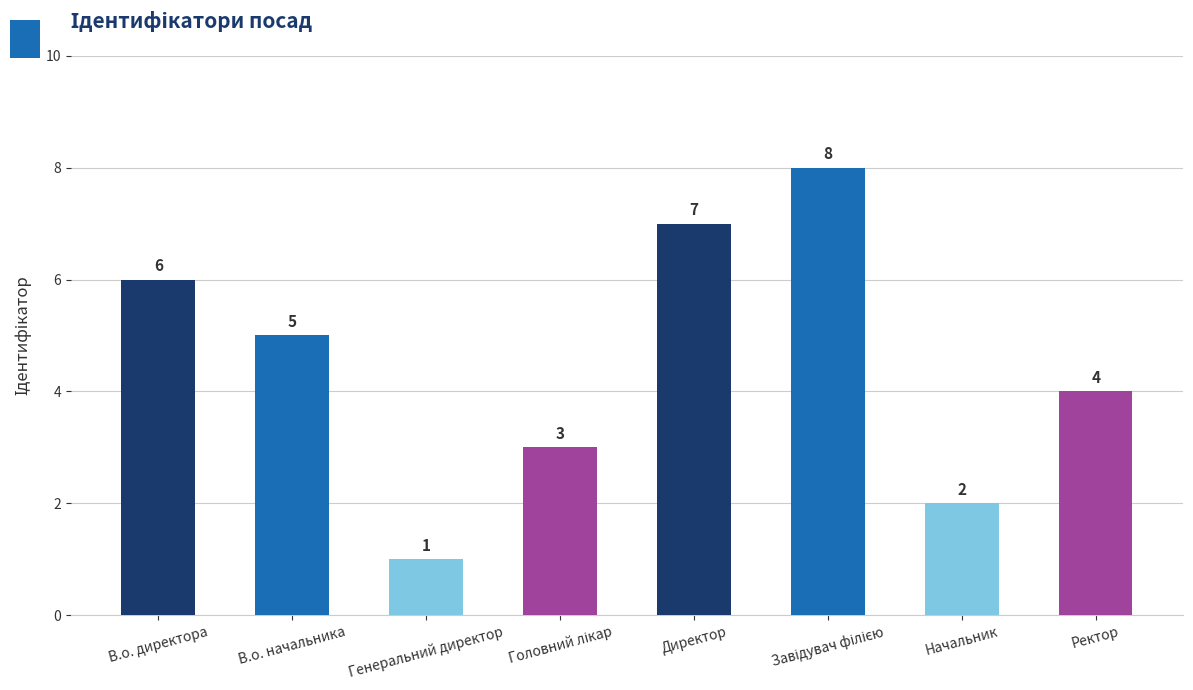

Is it true that the value at Директор is 7?

True